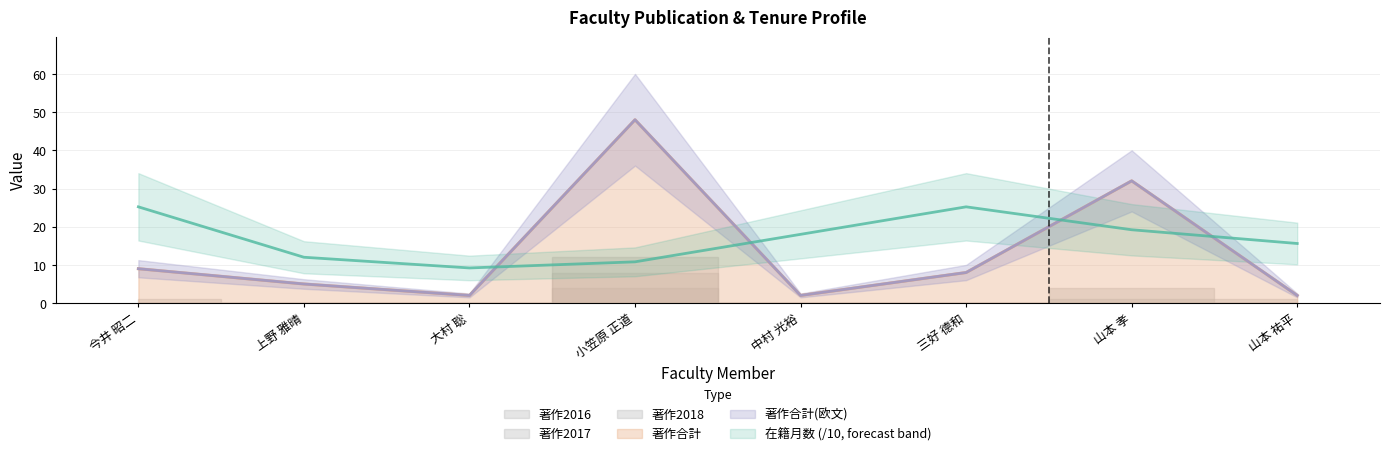

What is the difference between the 著作合計(欧文) values at 今井 昭二 and 三好 德和?

1.0